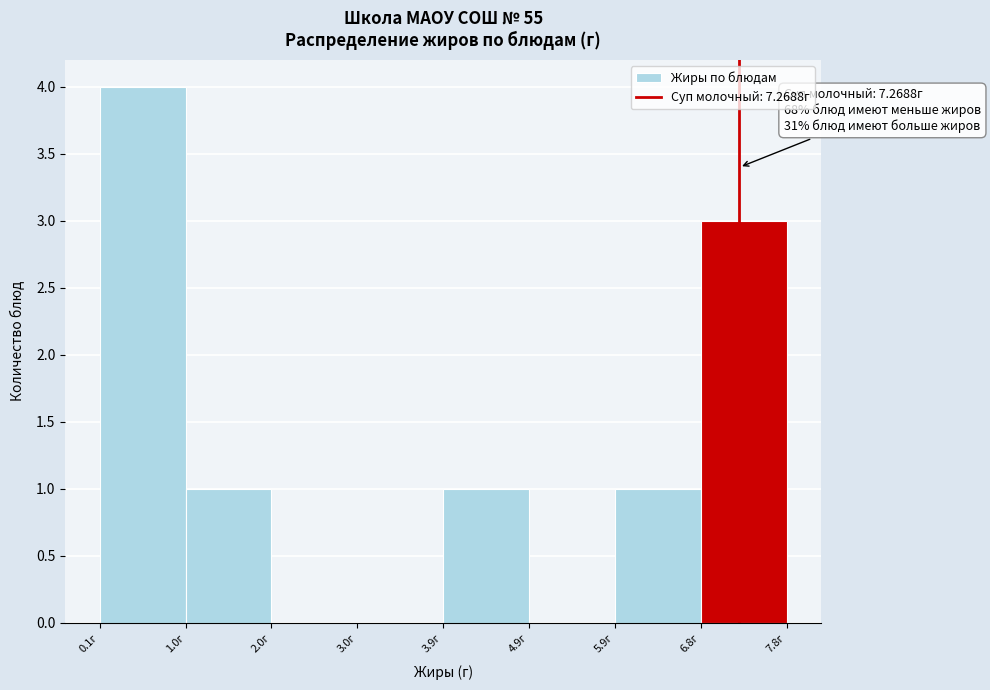

Over which range of the x-axis is the bar tallest?

0.1 to 1.0